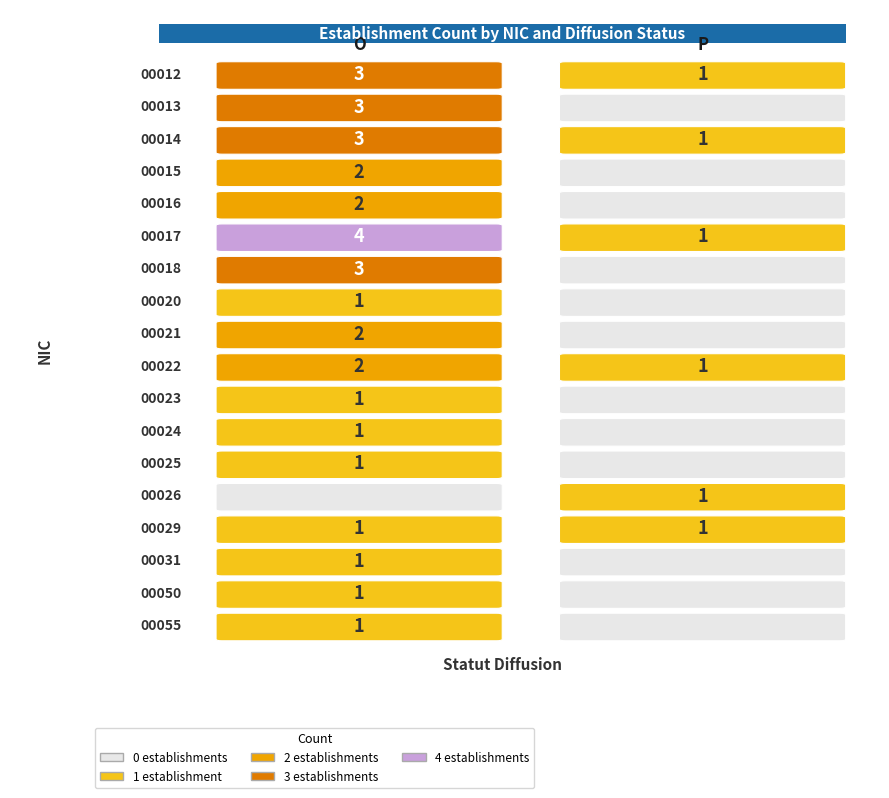

The value of 00017 at P is 1. True or false?

False